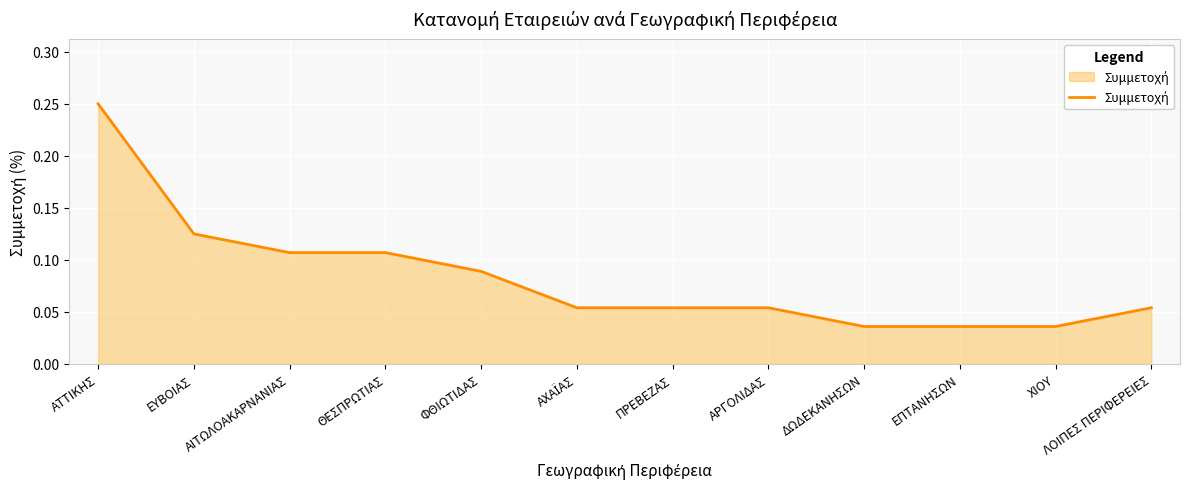

Which has a higher value, ΑΤΤΙΚΗΣ or ΧΙΟΥ?

ΑΤΤΙΚΗΣ